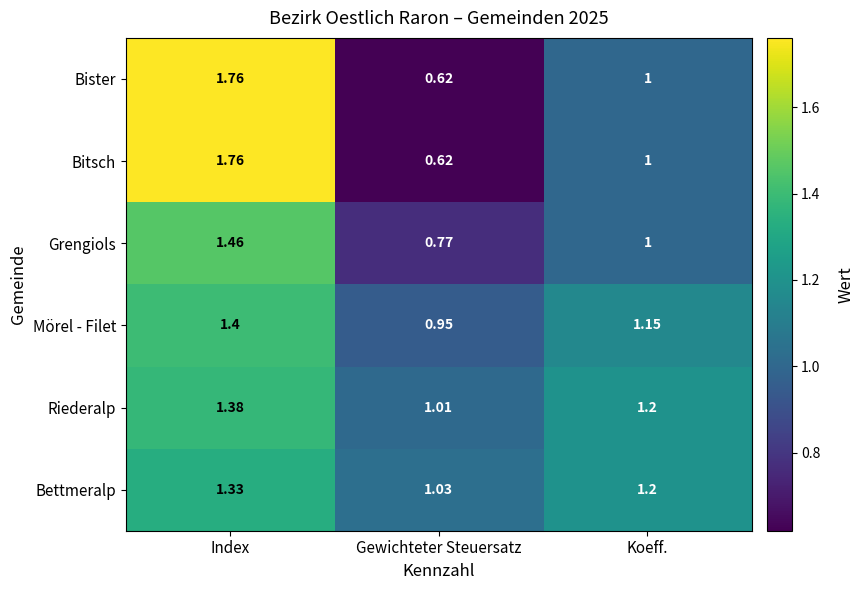

Which category has the lowest value across all series?

Gewichteter Steuersatz